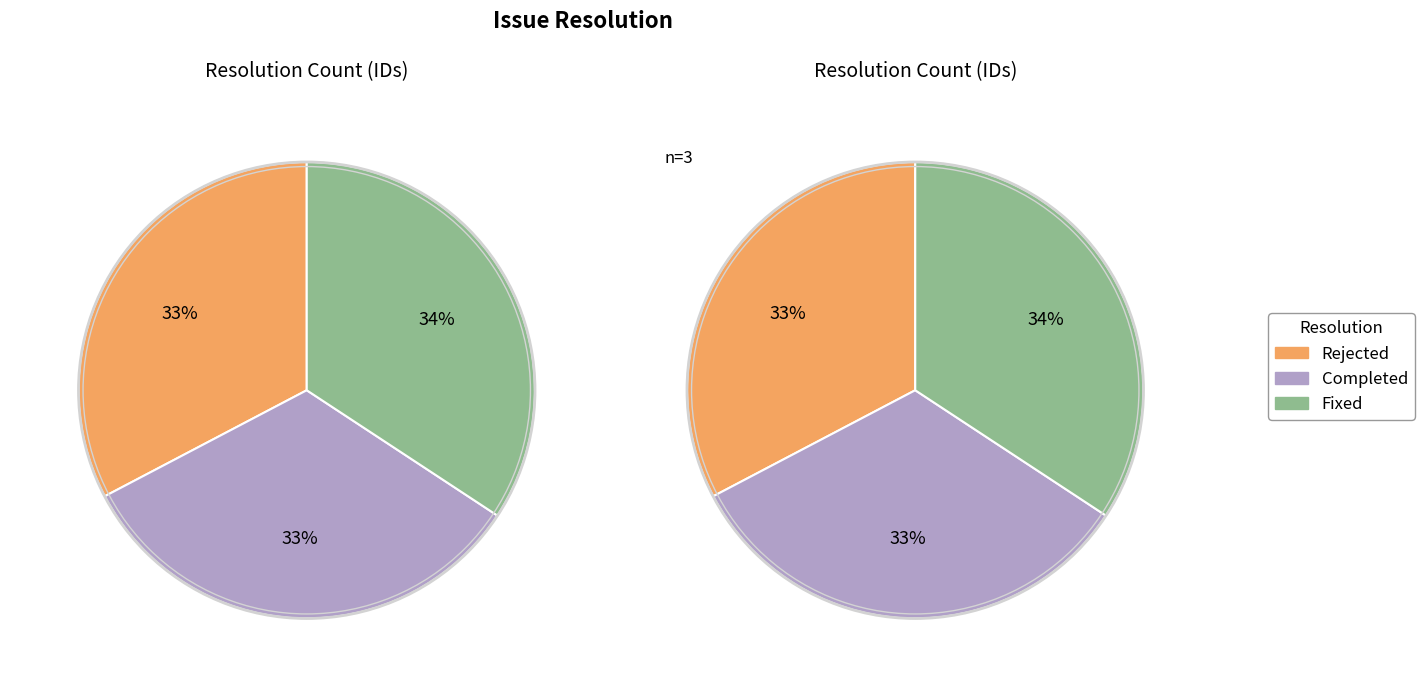

Combined, what portion of the pie is Fixed and Completed?

67.3%